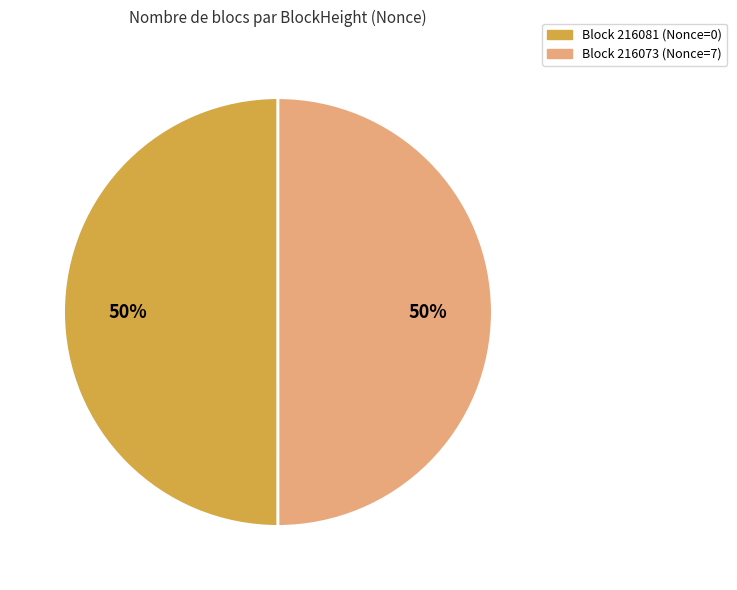

To the nearest percent, what is the average slice percentage?

50%